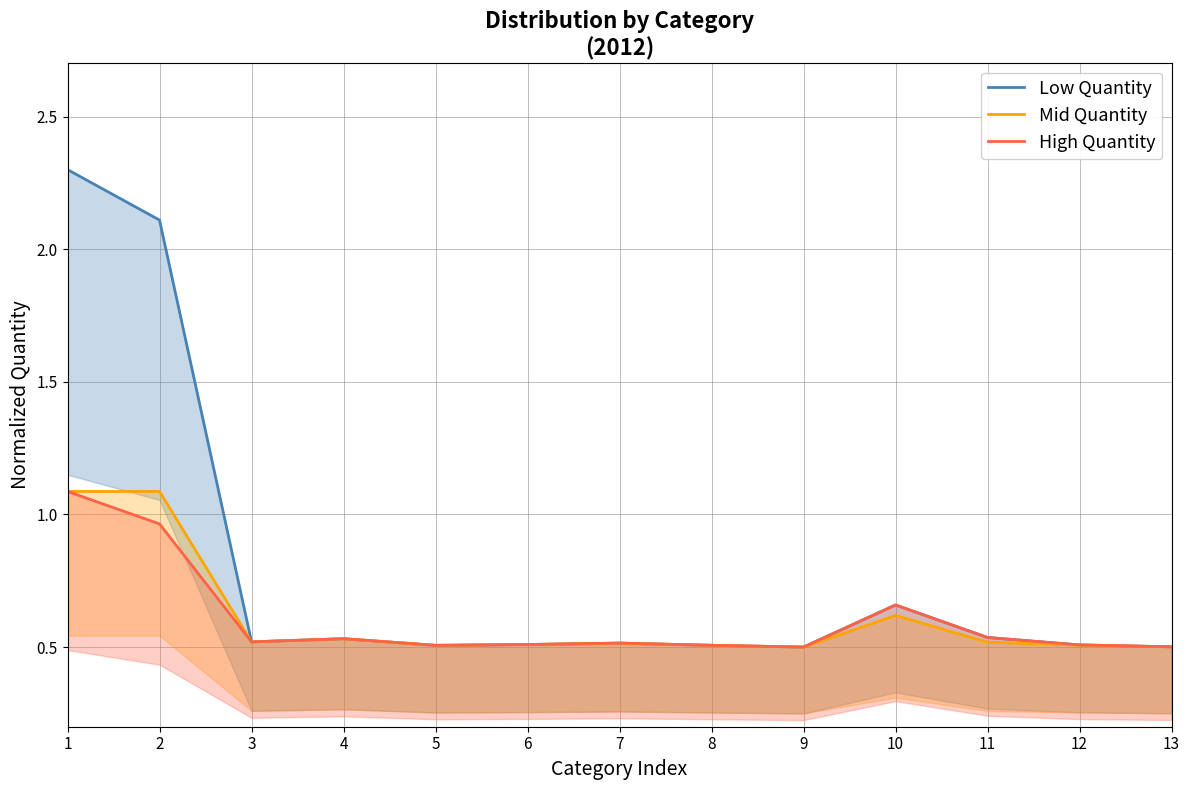

What are all the series names shown in the legend?

Low Quantity, Mid Quantity, High Quantity